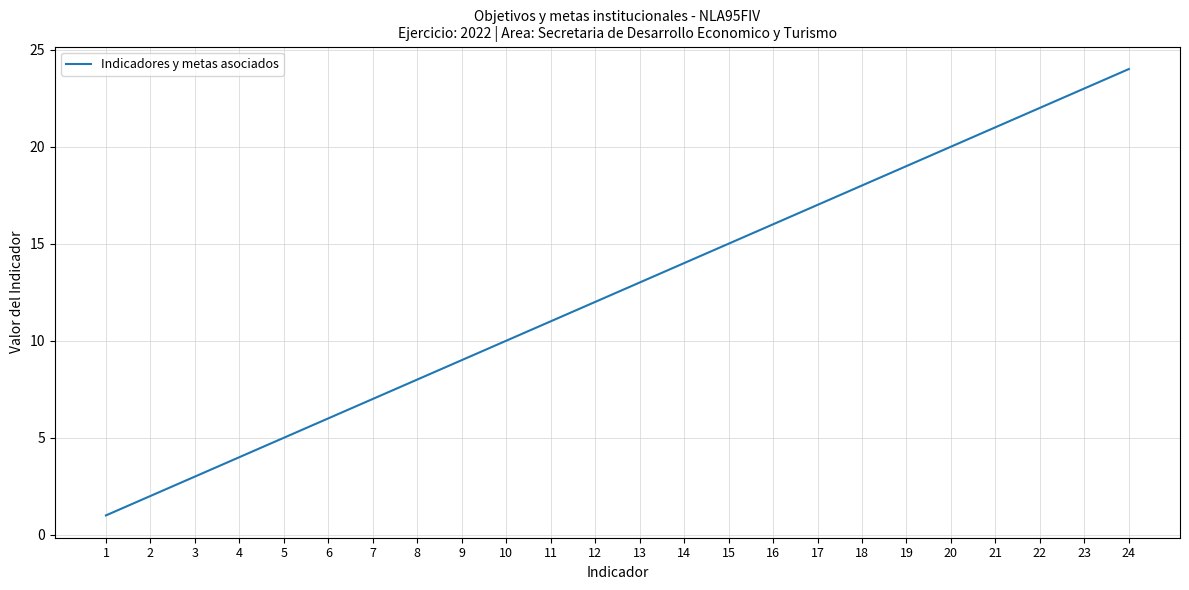

True or false: the data shows 12 at 12.

True